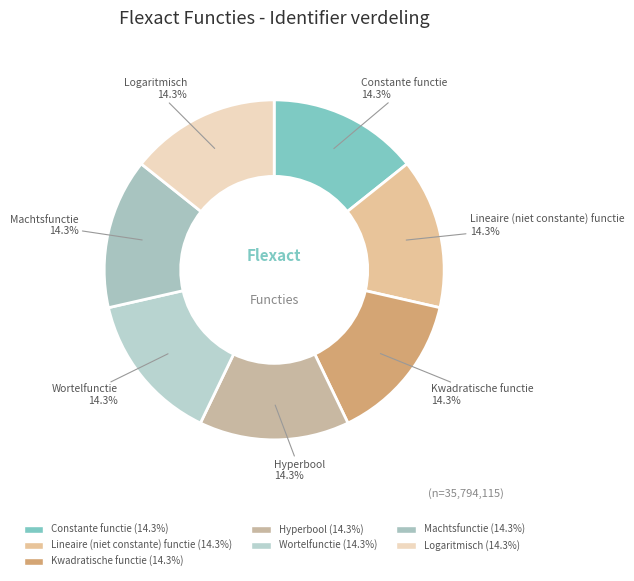

Is there a majority slice in this chart?

No